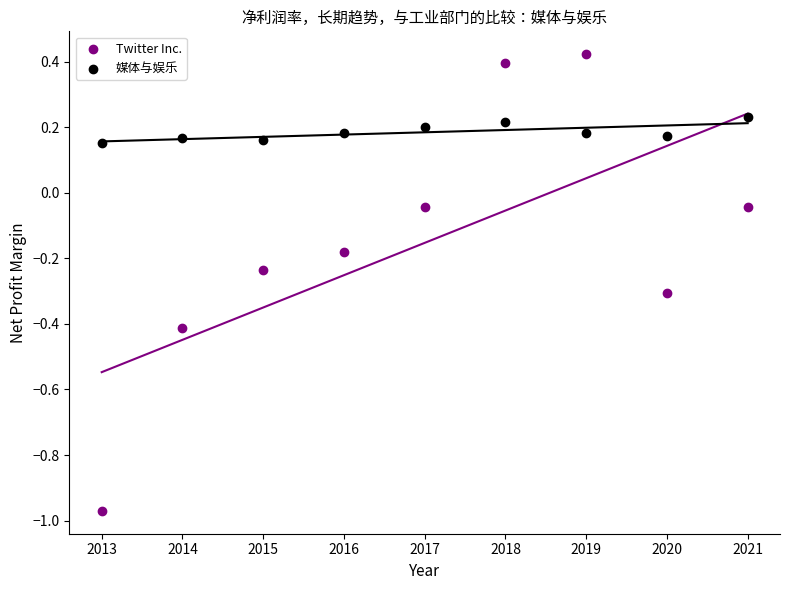

Which series reaches the minimum Y coordinate?

Twitter Inc.